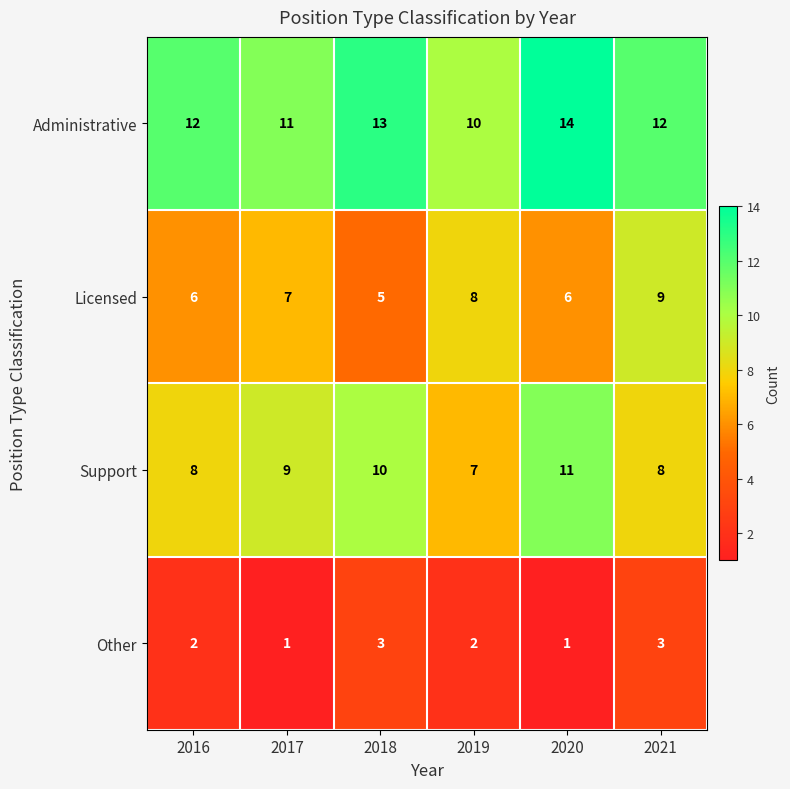

What is the highest value of the Licensed series?

9